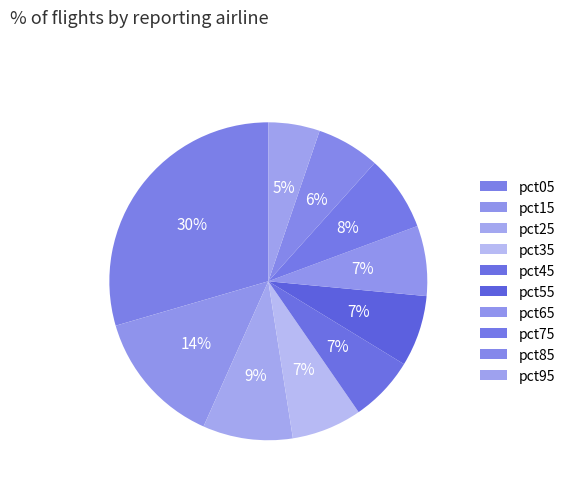

How many segments does this pie chart have?

10